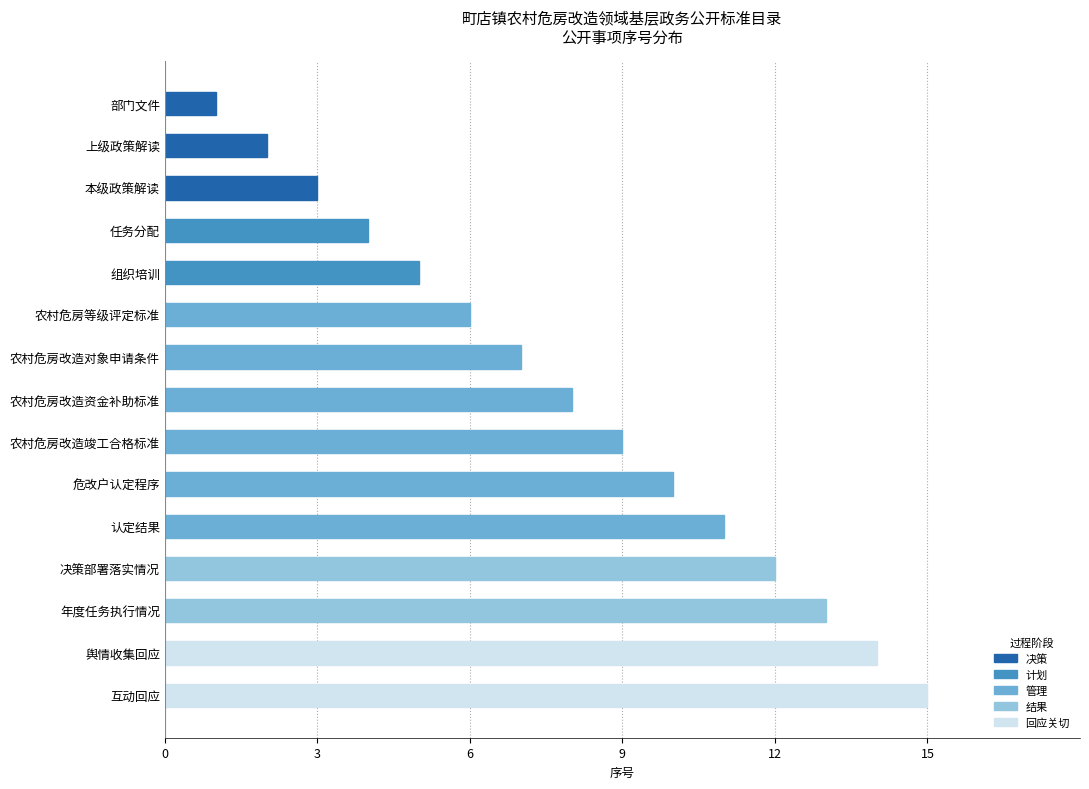

How many data points are less than 8?

7